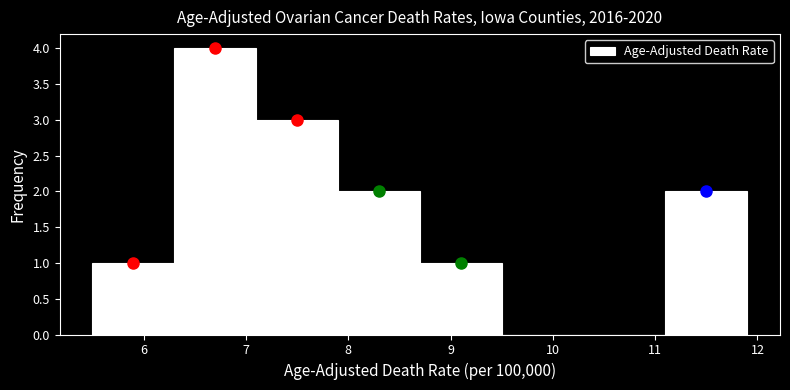

Reading left to right, transcribe this chart: for each bar, give the range it covers on the x-axis and its height. The values are not printed on the chart, so give them approximately, as read against the axis.

5.5 to 6.3: 1
6.3 to 7.1: 4
7.1 to 7.9: 3
7.9 to 8.7: 2
8.7 to 9.5: 1
9.5 to 10.3: 0
10.3 to 11.1: 0
11.1 to 11.9: 2